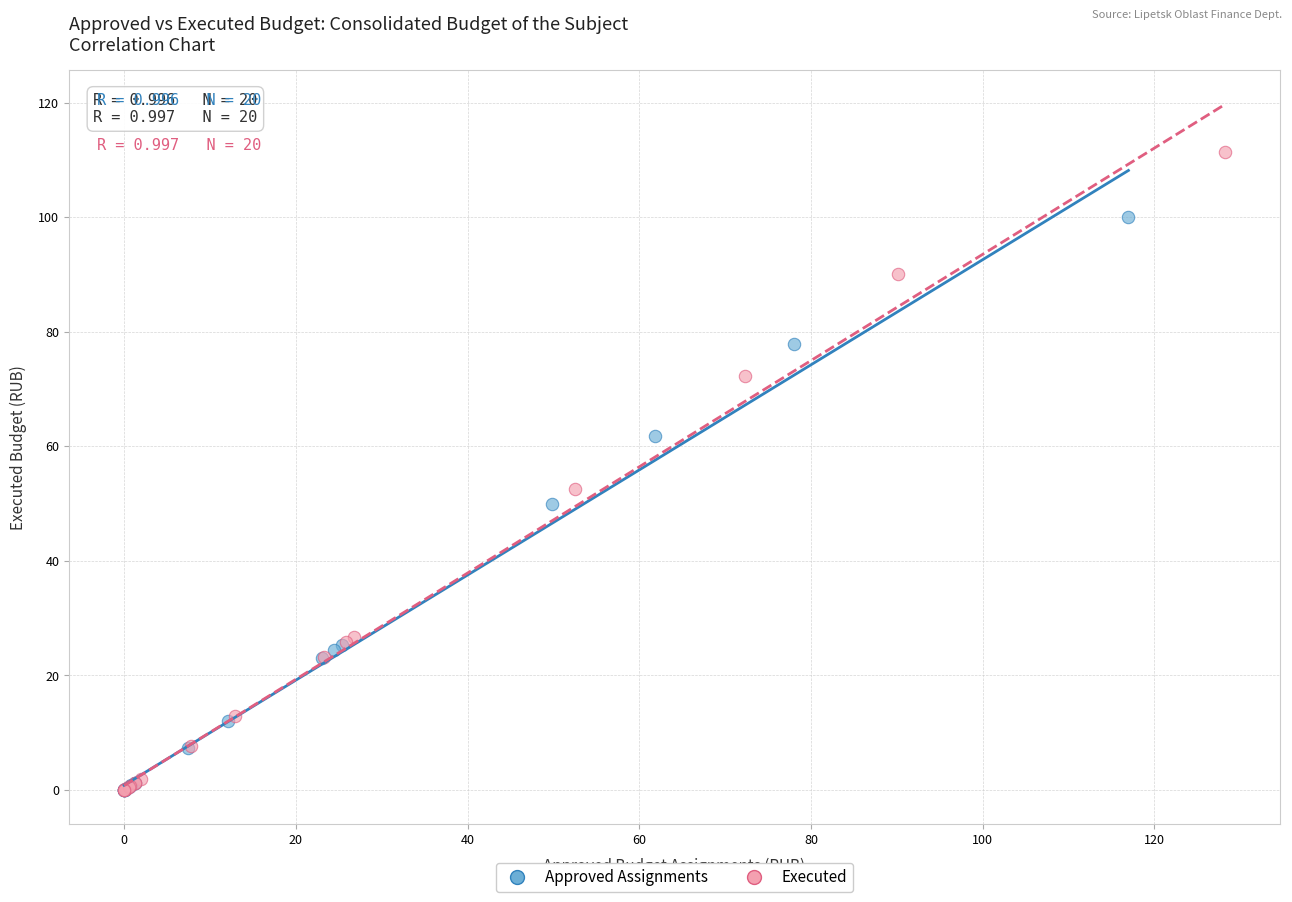

Which series reaches the maximum Y coordinate?

Executed